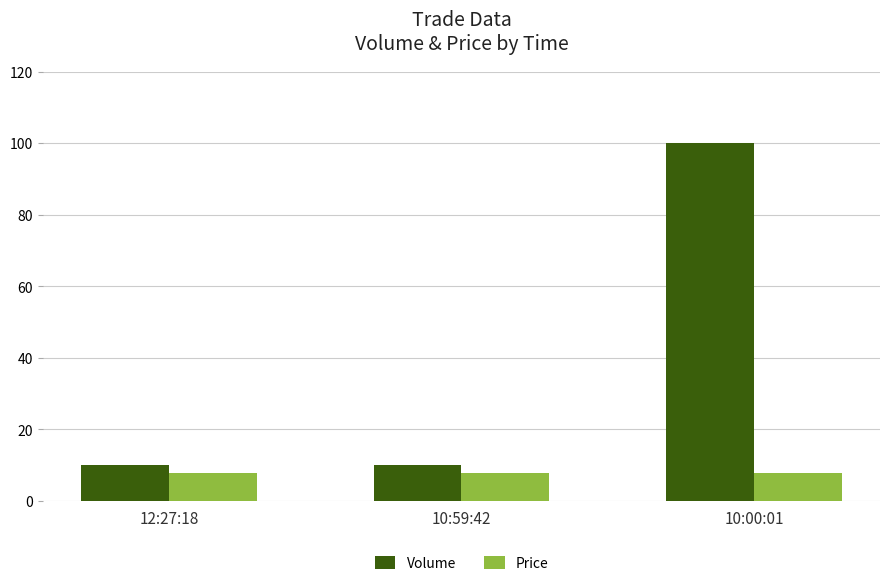

How many bars are there in total?

6